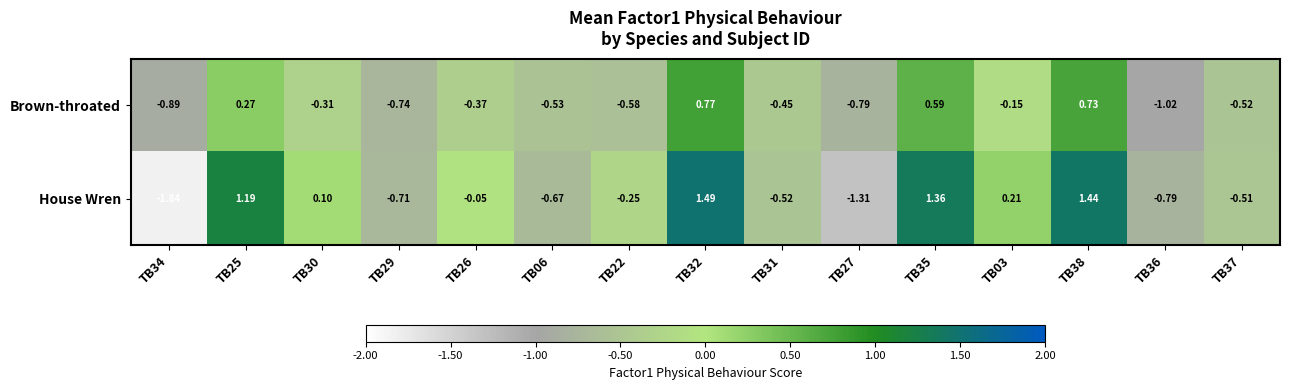

Rank the series at TB35 from lowest to highest value.

Brown-throated, House Wren